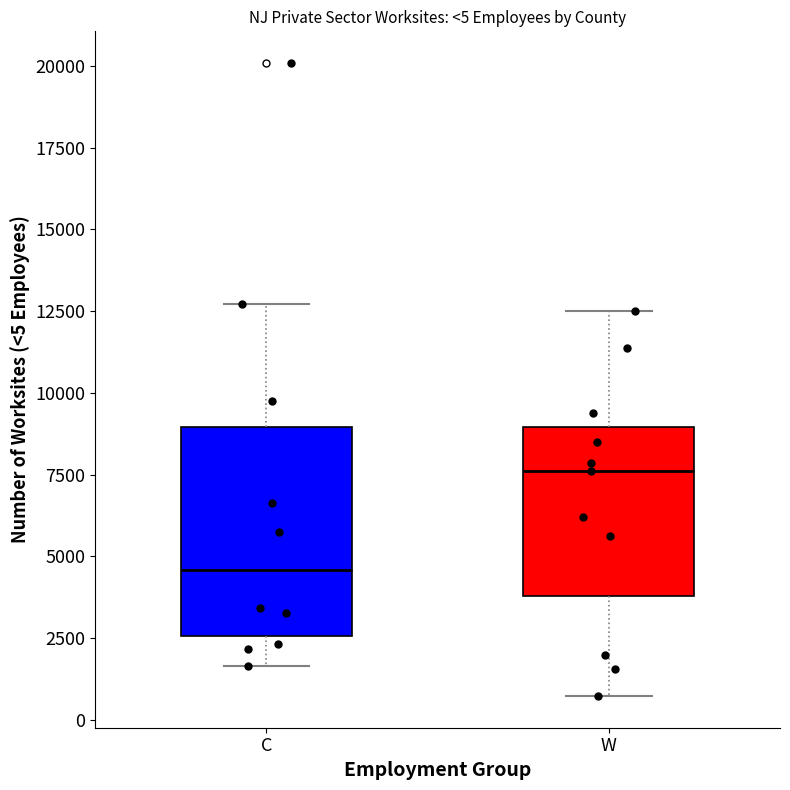

Which box's median line is the lowest?

C